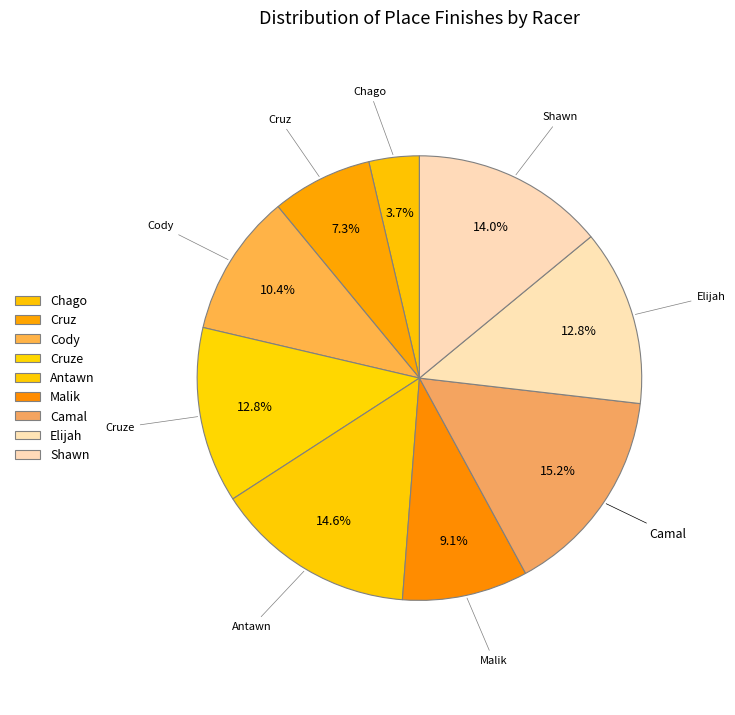

How many slices are in this pie chart?

9